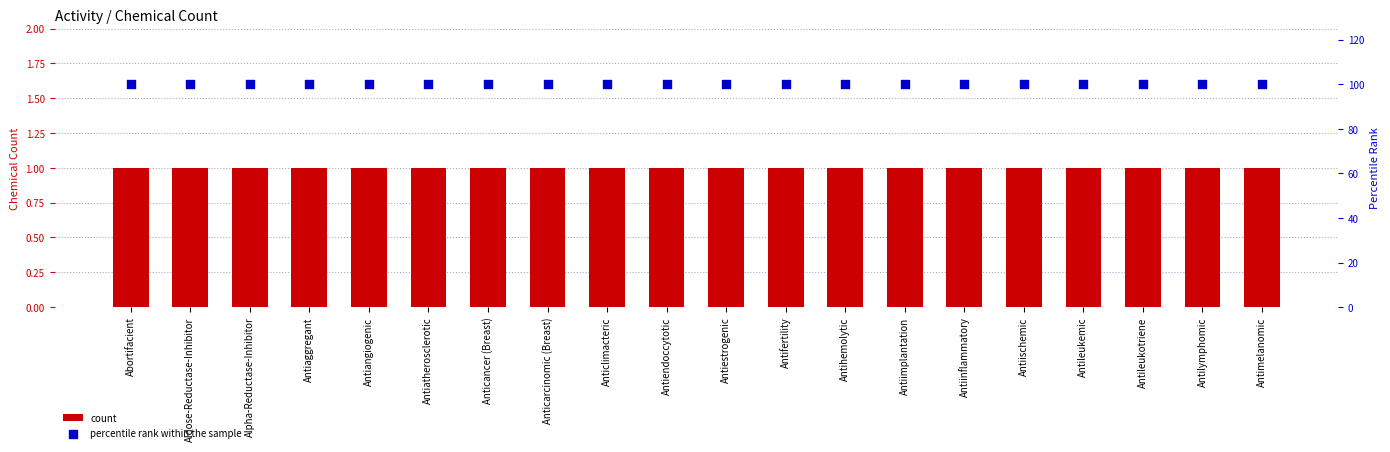

What is the total value across all series at Antileukotriene?

101